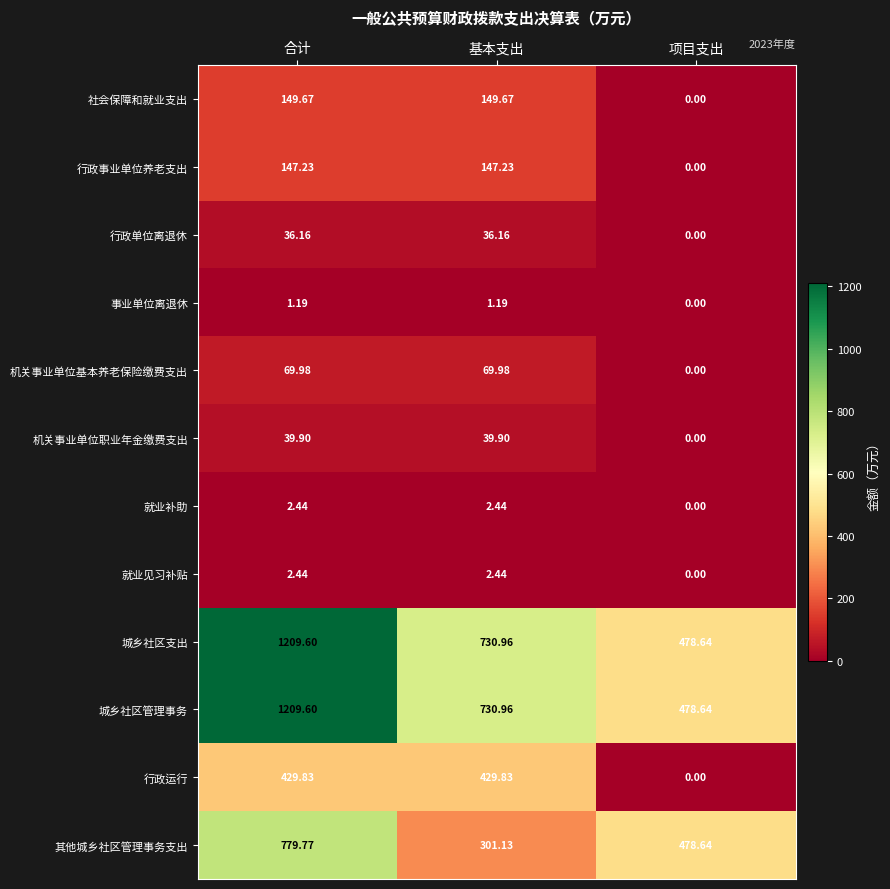

Is the value of 行政运行 at 基本支出 greater than the value of 就业补助 at 基本支出?

Yes